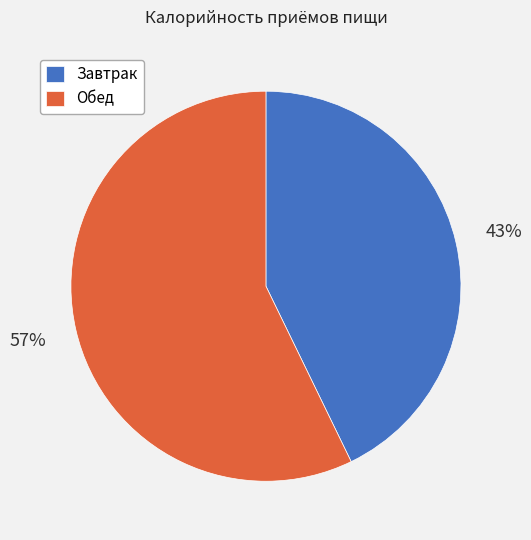

To the nearest percent, what is the difference between the Завтрак and Обед slice percentages?

14%